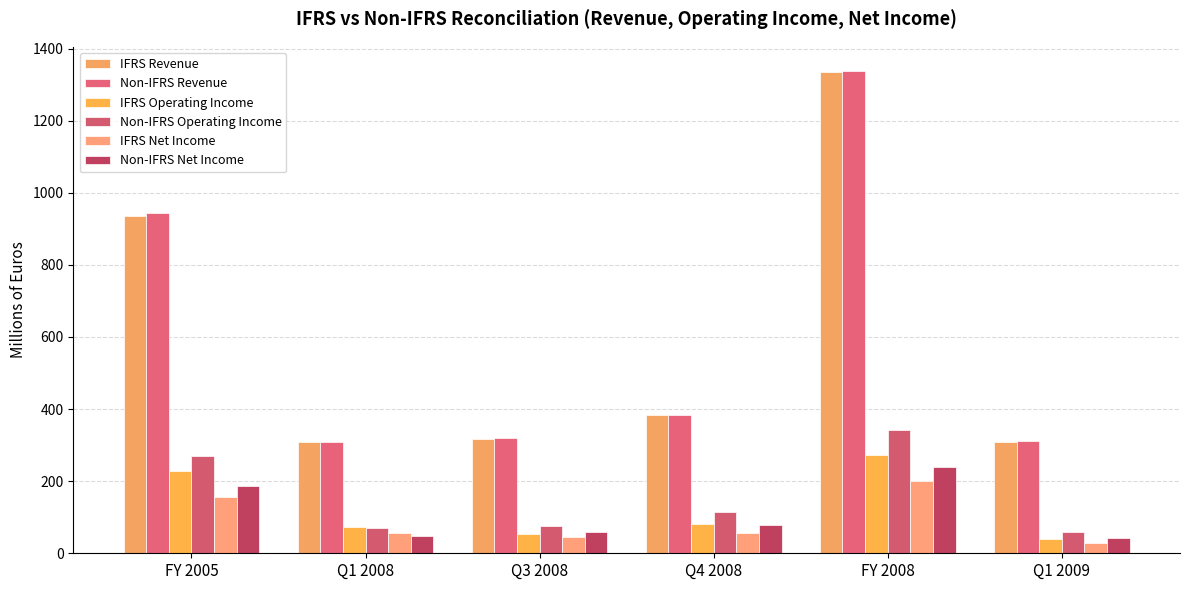

Where does the Non-IFRS Operating Income series first go above 114?

FY 2005